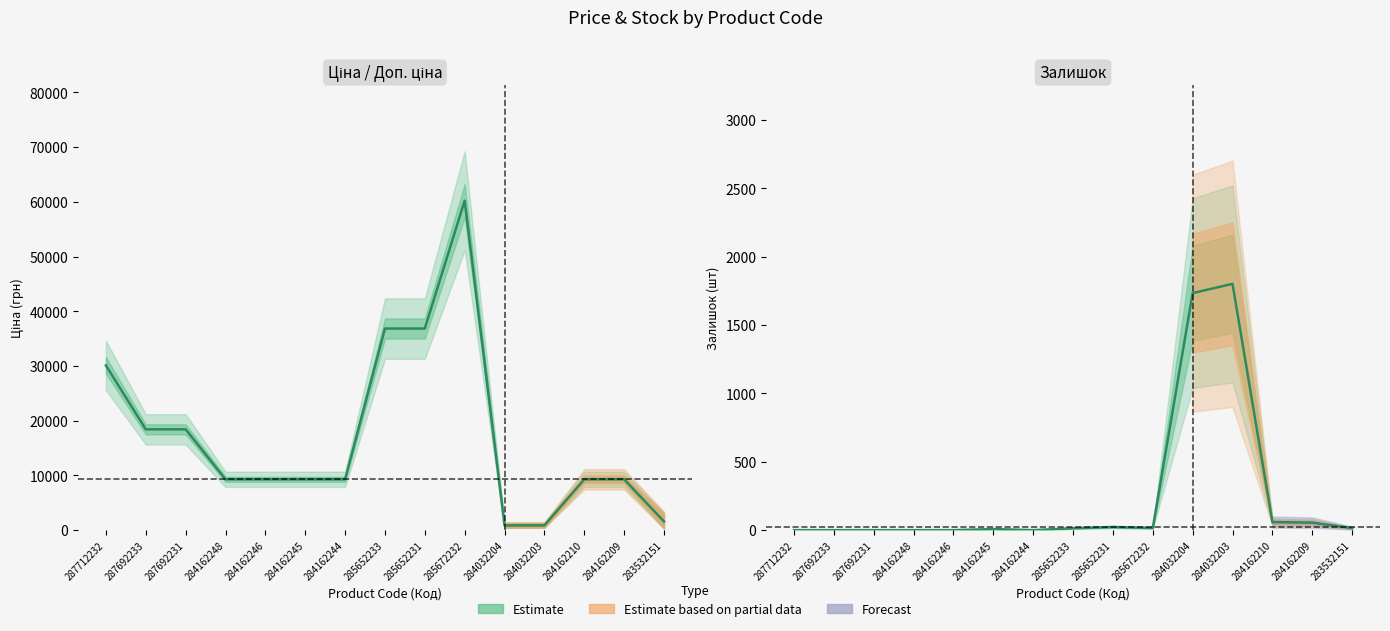

At which label does Залишок (center) first exceed 14?

285652231